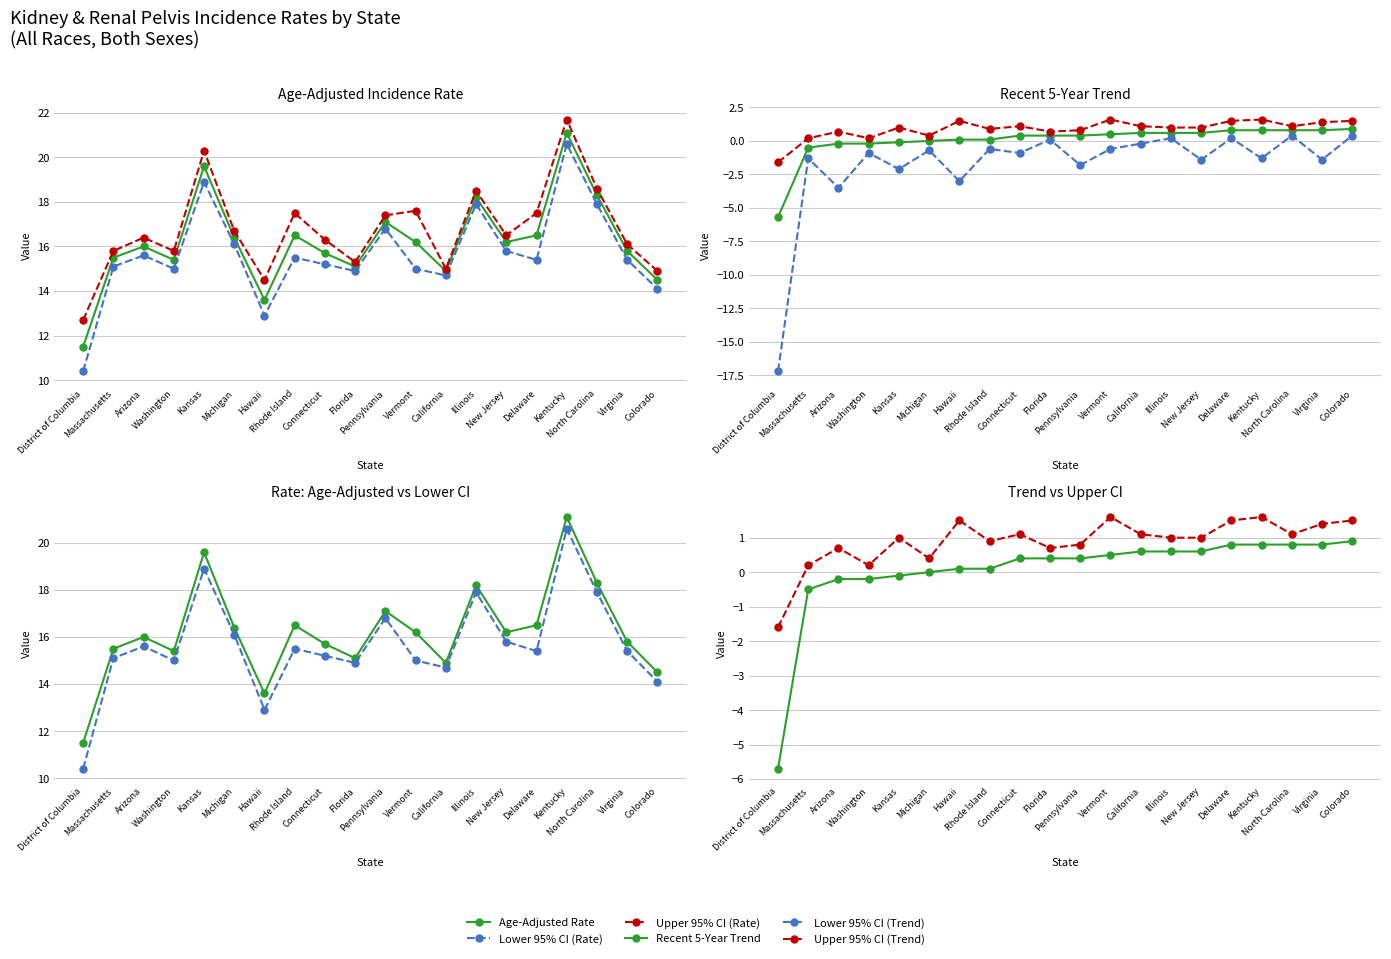

Reading right to left, extract all data points from this chart.

Age-Adjusted Rate: Colorado=14.5	Virginia=15.8	North Carolina=18.3	Kentucky=21.1	Delaware=16.5	New Jersey=16.2	Illinois=18.2	California=14.9	Vermont=16.2	Pennsylvania=17.1	Florida=15.1	Connecticut=15.7	Rhode Island=16.5	Hawaii=13.6	Michigan=16.4	Kansas=19.6	Washington=15.4	Arizona=16.0	Massachusetts=15.5	District of Columbia=11.5
Lower 95% CI (Rate): Colorado=14.1	Virginia=15.4	North Carolina=17.9	Kentucky=20.6	Delaware=15.4	New Jersey=15.8	Illinois=17.9	California=14.7	Vermont=15.0	Pennsylvania=16.8	Florida=14.9	Connecticut=15.2	Rhode Island=15.5	Hawaii=12.9	Michigan=16.1	Kansas=18.9	Washington=15.0	Arizona=15.6	Massachusetts=15.1	District of Columbia=10.4
Upper 95% CI (Rate): Colorado=14.9	Virginia=16.1	North Carolina=18.6	Kentucky=21.7	Delaware=17.5	New Jersey=16.5	Illinois=18.5	California=15.0	Vermont=17.6	Pennsylvania=17.4	Florida=15.3	Connecticut=16.3	Rhode Island=17.5	Hawaii=14.5	Michigan=16.7	Kansas=20.3	Washington=15.8	Arizona=16.4	Massachusetts=15.8	District of Columbia=12.7
Recent 5-Year Trend: Colorado=0.9	Virginia=0.8	North Carolina=0.8	Kentucky=0.8	Delaware=0.8	New Jersey=0.6	Illinois=0.6	California=0.6	Vermont=0.5	Pennsylvania=0.4	Florida=0.4	Connecticut=0.4	Rhode Island=0.1	Hawaii=0.1	Michigan=0.0	Kansas=-0.1	Washington=-0.2	Arizona=-0.2	Massachusetts=-0.5	District of Columbia=-5.7
Lower 95% CI (Trend): Colorado=0.4	Virginia=-1.4	North Carolina=0.4	Kentucky=-1.3	Delaware=0.2	New Jersey=-1.4	Illinois=0.2	California=-0.2	Vermont=-0.6	Pennsylvania=-1.8	Florida=0.1	Connecticut=-0.9	Rhode Island=-0.6	Hawaii=-3.0	Michigan=-0.7	Kansas=-2.1	Washington=-0.9	Arizona=-3.5	Massachusetts=-1.3	District of Columbia=-17.2
Upper 95% CI (Trend): Colorado=1.5	Virginia=1.4	North Carolina=1.1	Kentucky=1.6	Delaware=1.5	New Jersey=1.0	Illinois=1.0	California=1.1	Vermont=1.6	Pennsylvania=0.8	Florida=0.7	Connecticut=1.1	Rhode Island=0.9	Hawaii=1.5	Michigan=0.4	Kansas=1.0	Washington=0.2	Arizona=0.7	Massachusetts=0.2	District of Columbia=-1.6